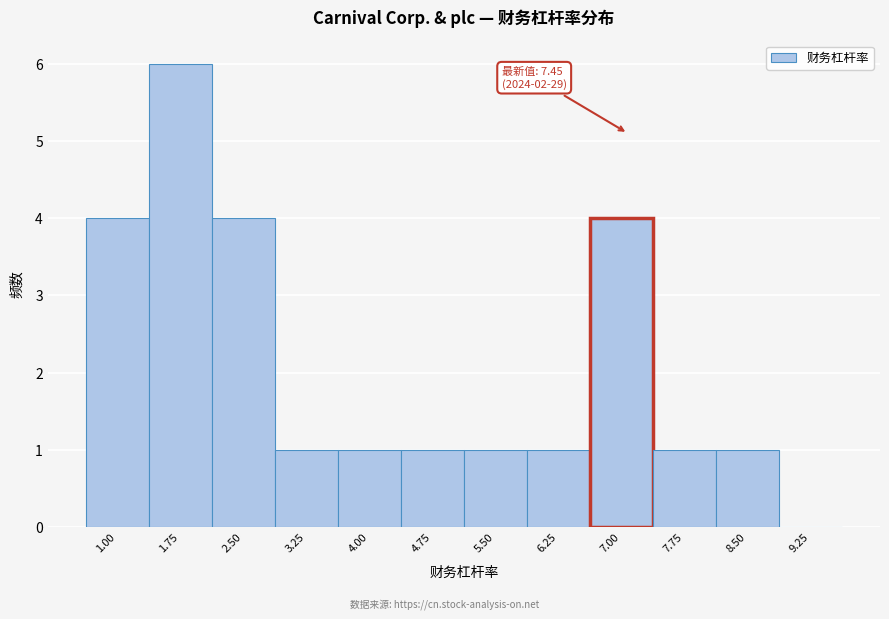

Reading left to right, transcribe all the data shown in this chart.

1.00=4	1.75=6	2.50=4	3.25=1	4.00=1	4.75=1	5.50=1	6.25=1	7.00=4	7.75=1	8.50=1	9.25=0